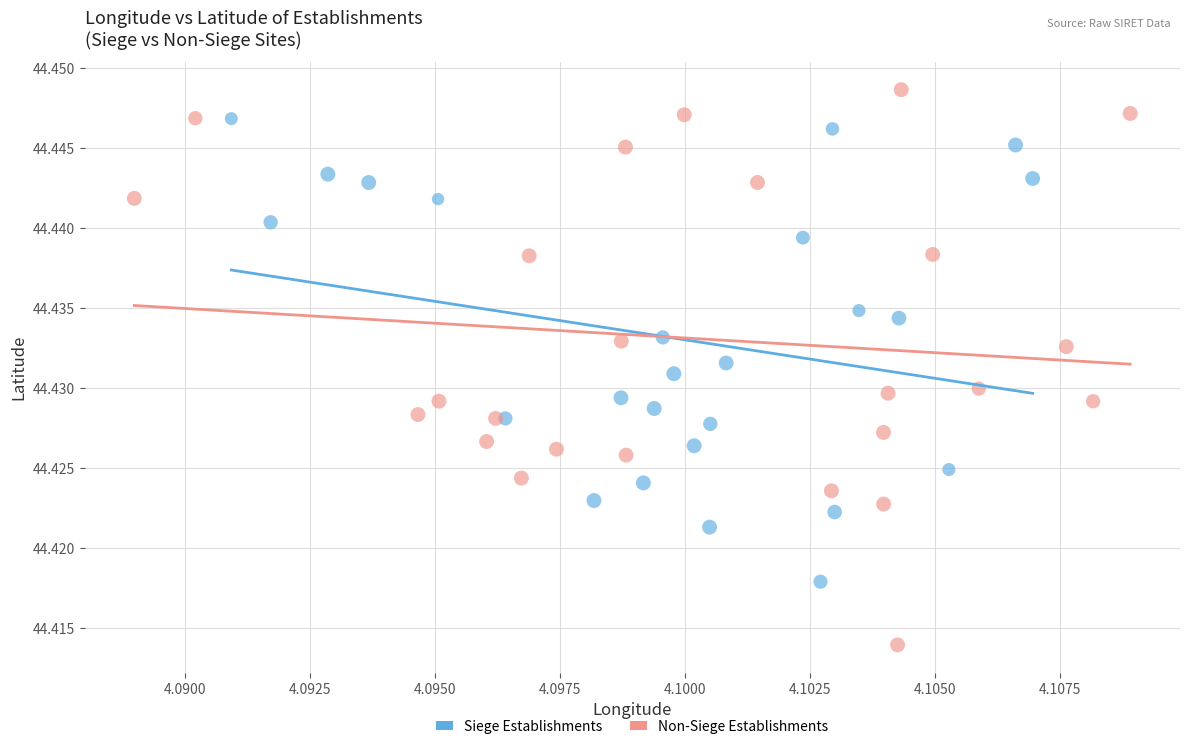

Which series has the largest Y range (max minus min)?

Non-Siege Establishments